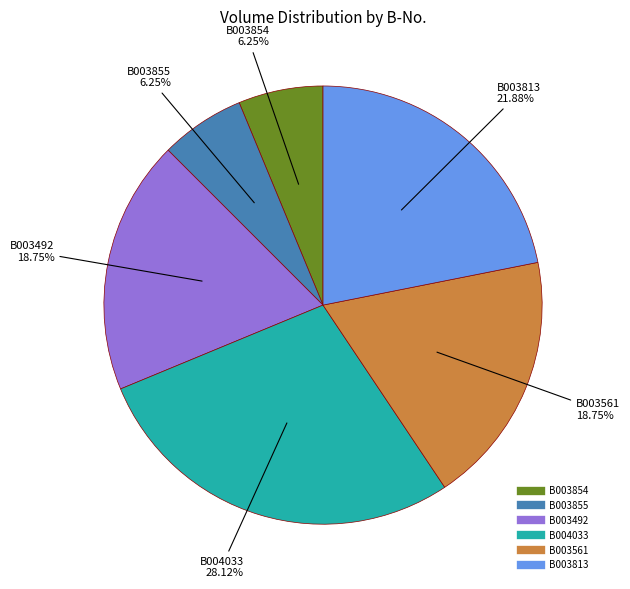

Which category has the biggest portion of the pie?

B004033